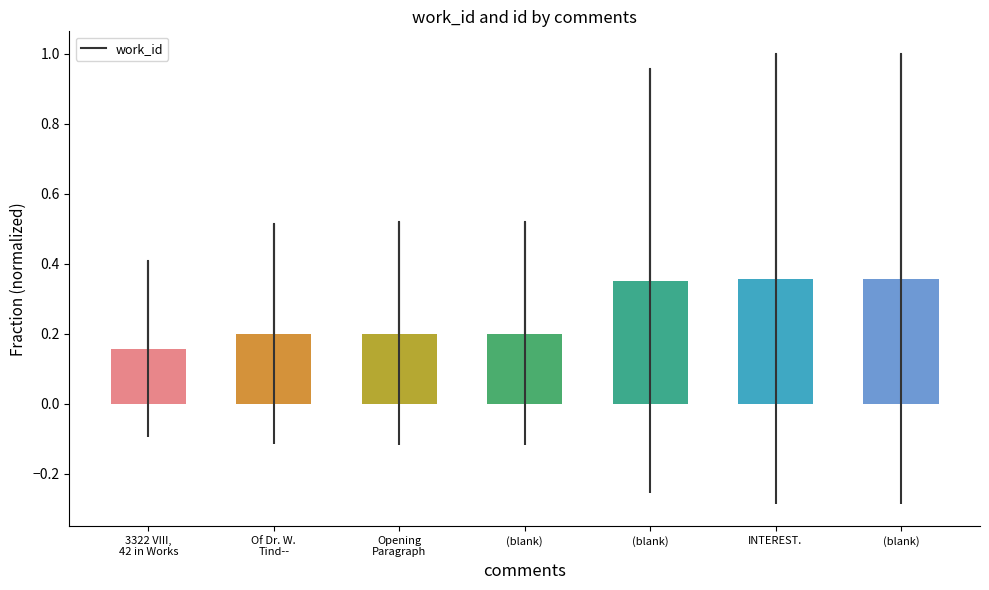

How many categories are shown in the chart?

7